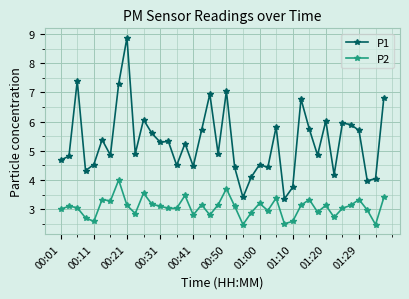

What is the average value of the P1 series?

5.3